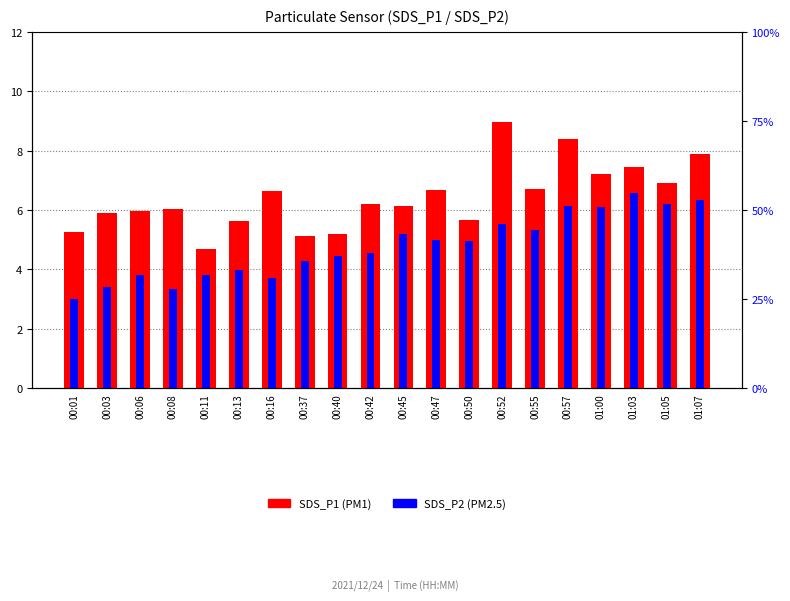

Reading right to left, extract all data points from this chart.

SDS_P1: 01:07=7.9	01:05=6.9	01:03=7.5	01:00=7.2	00:57=8.4	00:55=6.7	00:52=9.0	00:50=5.7	00:47=6.7	00:45=6.1	00:42=6.2	00:40=5.2	00:37=5.1	00:16=6.7	00:13=5.6	00:11=4.7	00:08=6.0	00:06=6.0	00:03=5.9	00:01=5.2
SDS_P2: 01:07=6.3	01:05=6.2	01:03=6.6	01:00=6.1	00:57=6.2	00:55=5.3	00:52=5.5	00:50=5.0	00:47=5.0	00:45=5.2	00:42=4.6	00:40=4.5	00:37=4.3	00:16=3.7	00:13=4.0	00:11=3.8	00:08=3.4	00:06=3.8	00:03=3.4	00:01=3.0